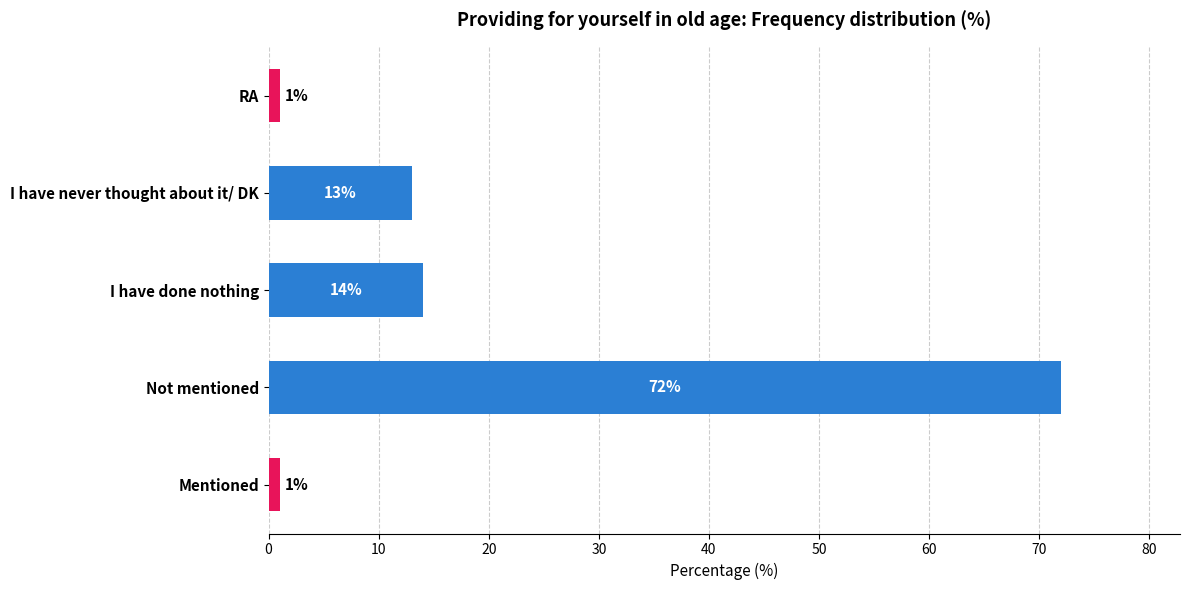

What is the sum of all values?

101